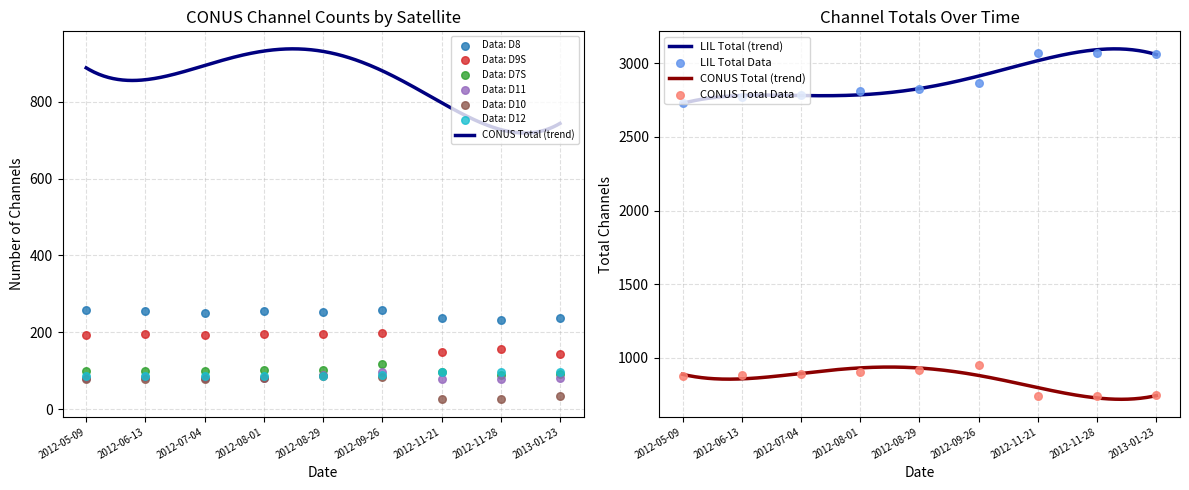

Is the value of CONUS D10 @103° W at 2012-06-13 greater than the value of CONUS D12 @103° W at 2012-08-01?

No